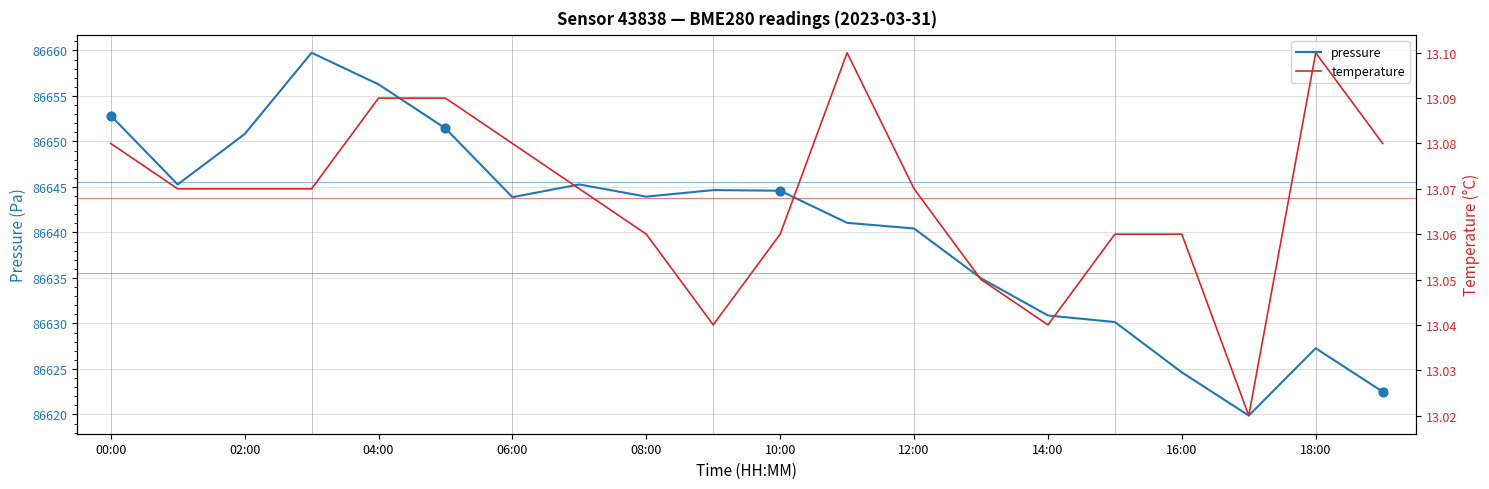

Which series has the largest total across all categories?

pressure